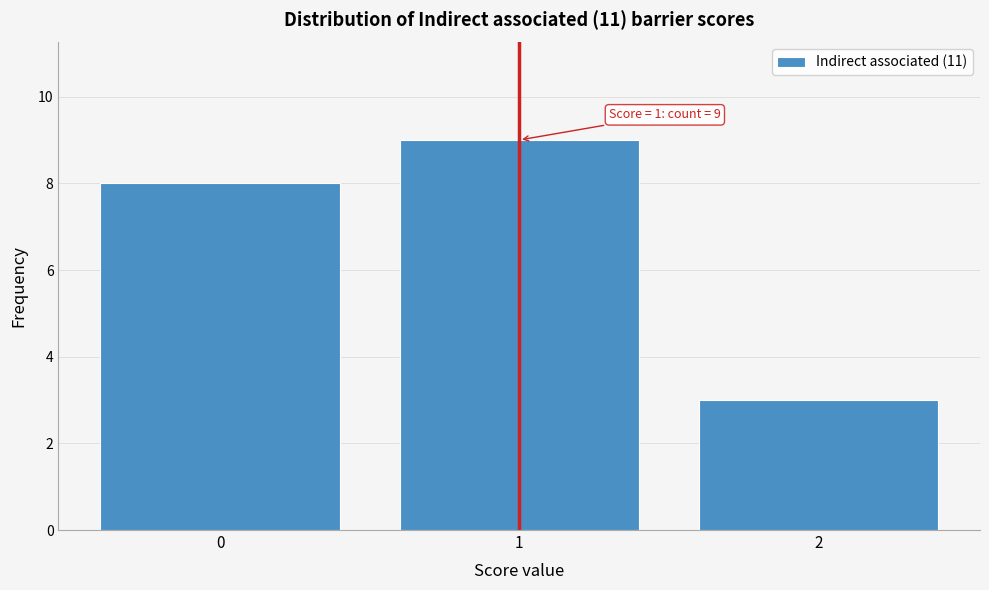

Reading left to right, extract all data points from this chart.

8	9	3